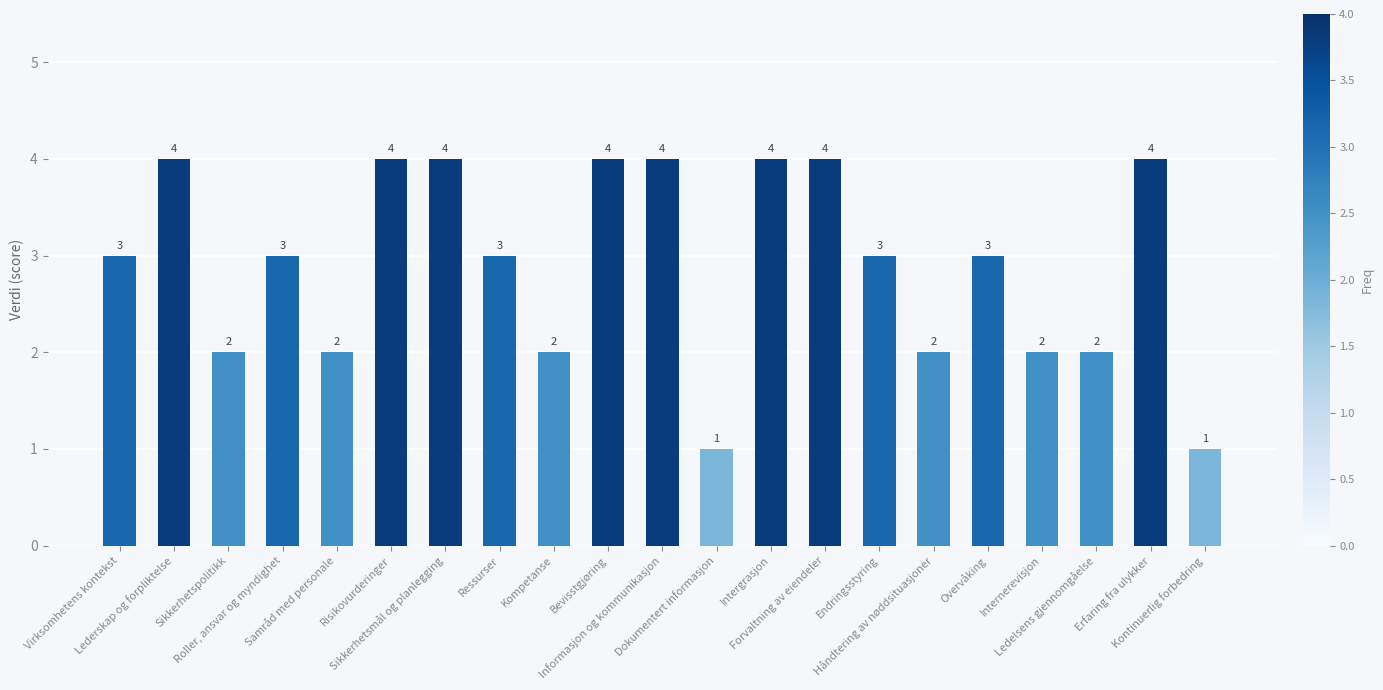

What is the label of the 9th bar from the right?

Intergrasjon